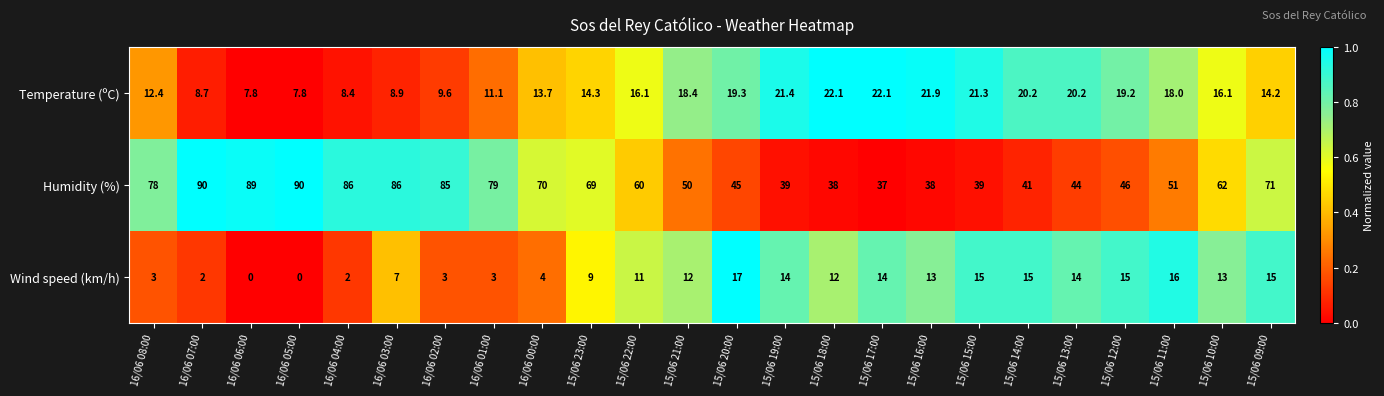

The Temperature (ºC) series shows 11.1 at 16/06 01:00. True or false?

True